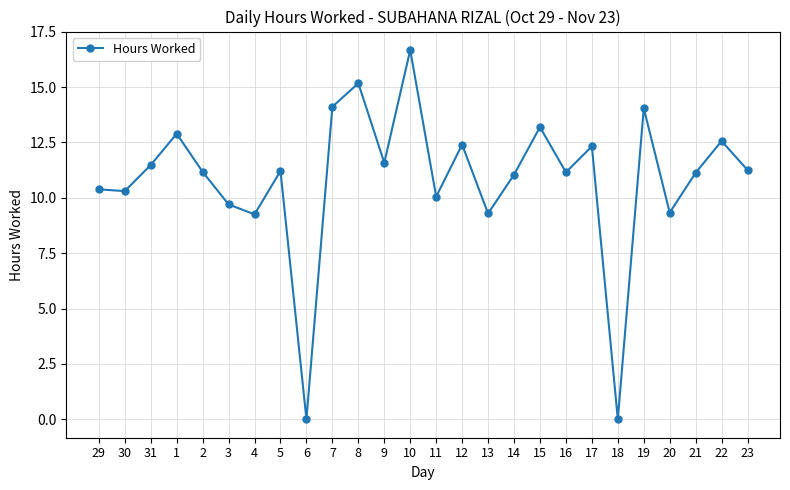

Count the number of categories in the chart.

26